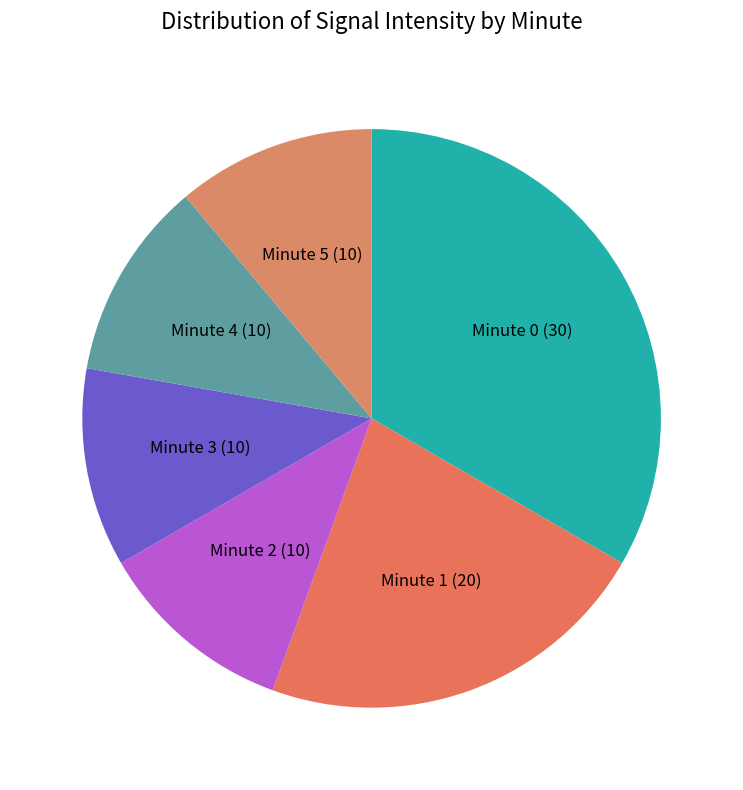

What is the largest slice in the pie chart?

Minute 0 (30)